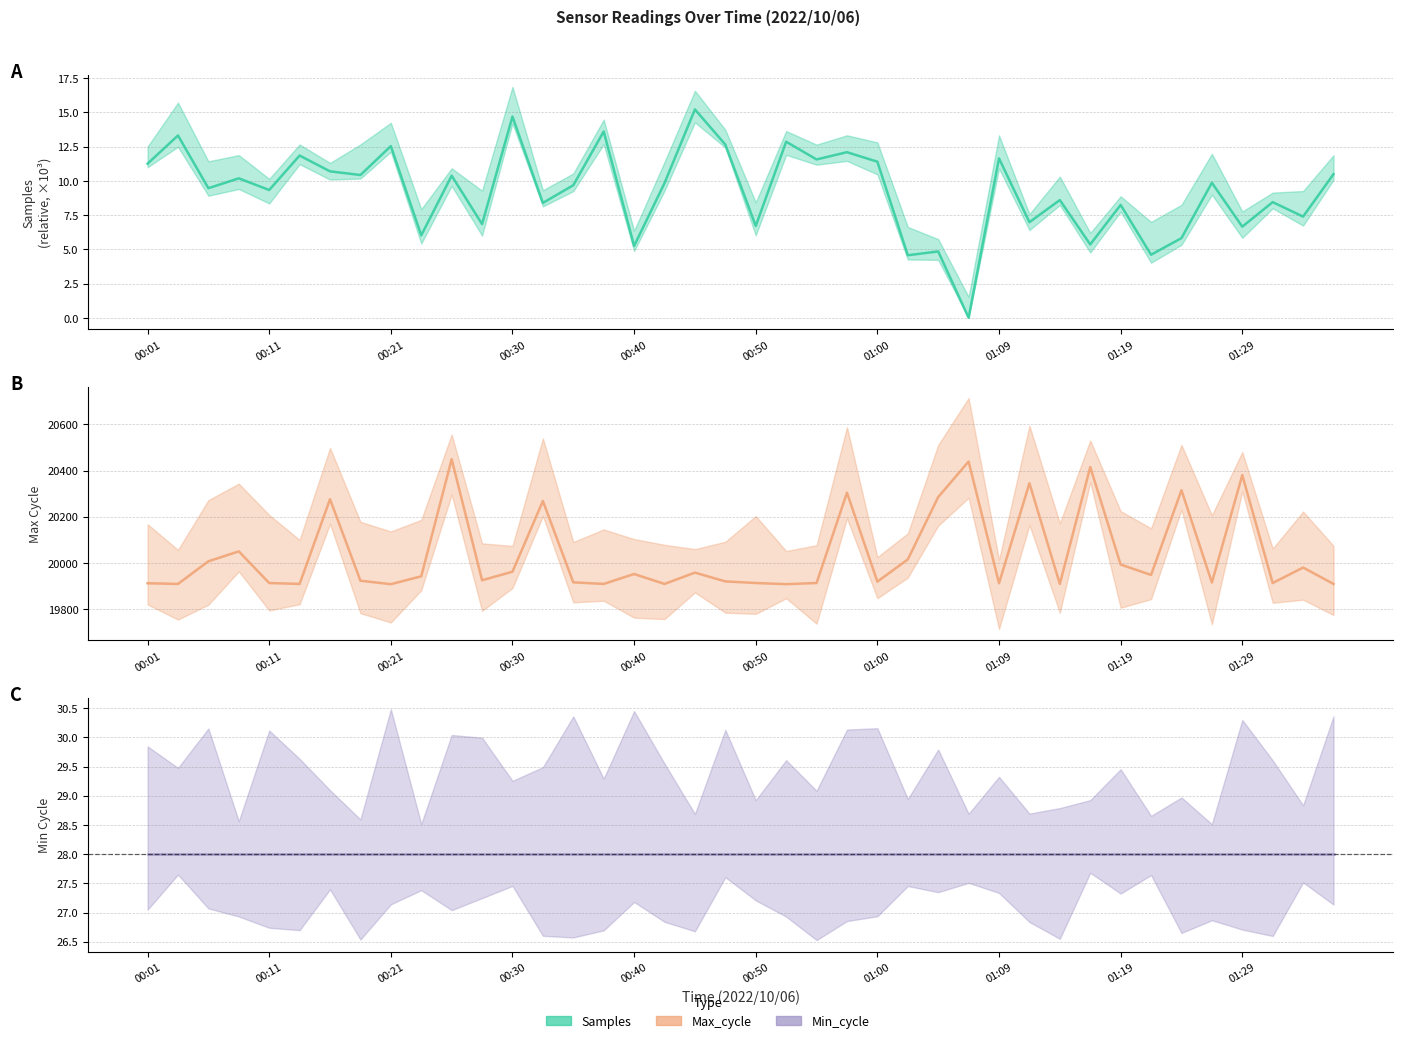

True or false: Samples and Max_cycle intersect in this chart.

False